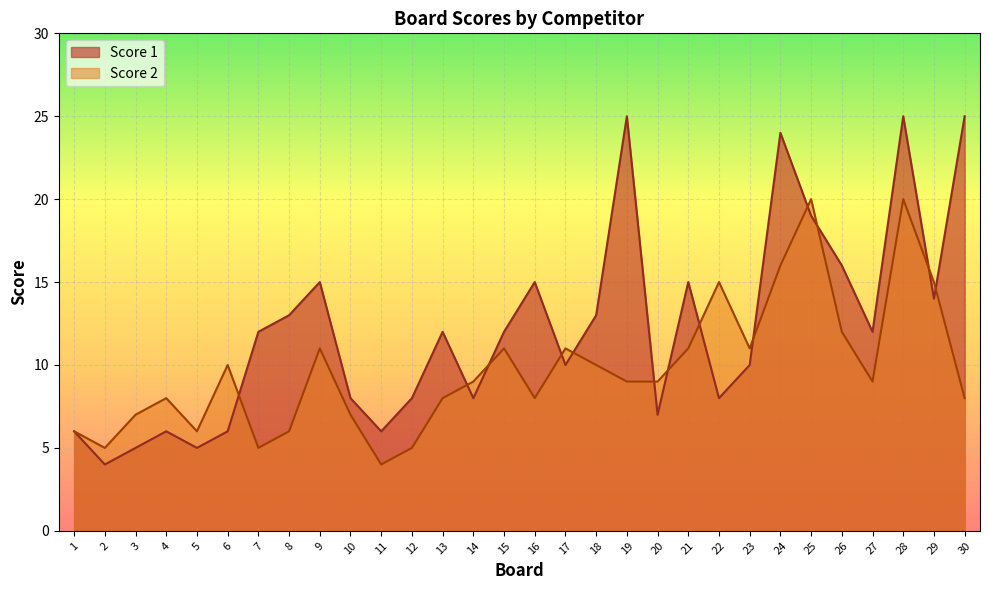

At how many categories does at least one series exceed 16?

5